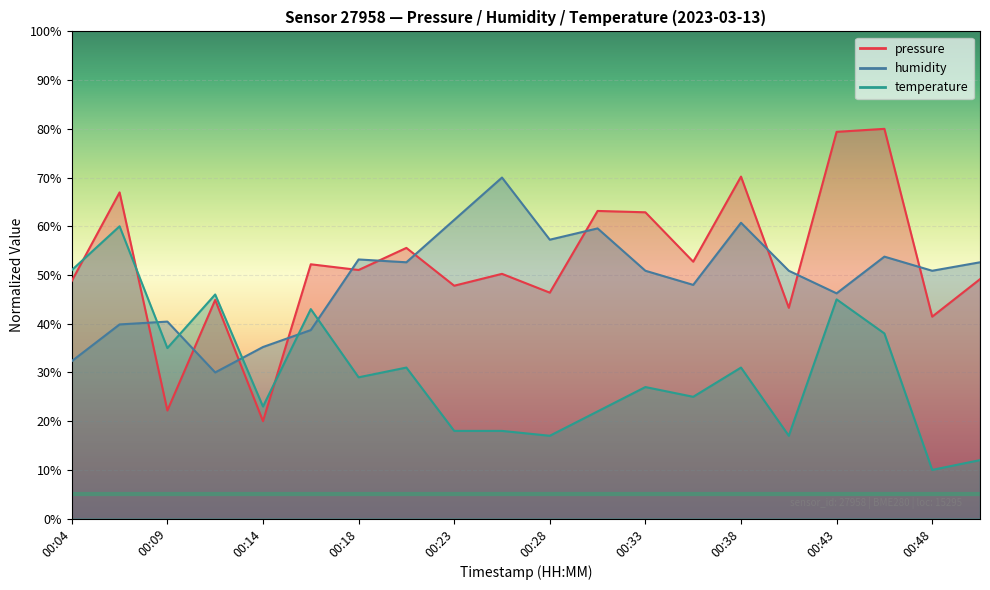

Which label corresponds to the largest value in the chart?

00:46